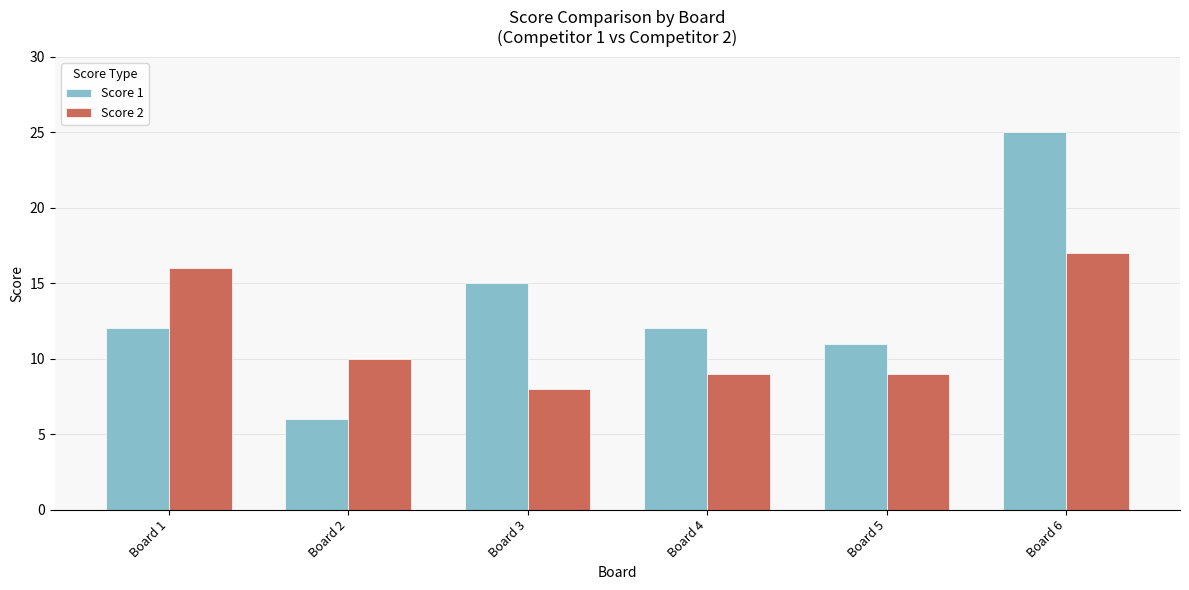

The Score 1 series shows 35 at Board 6. True or false?

False